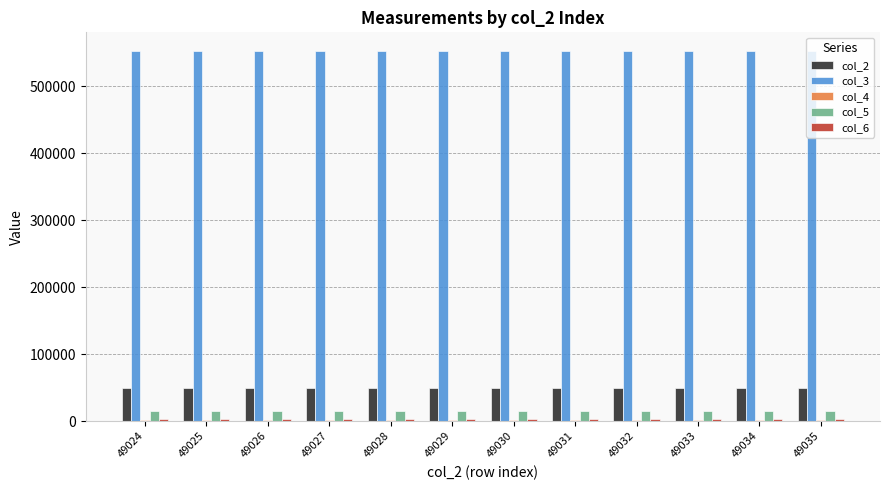

How many data points does each series have?

12